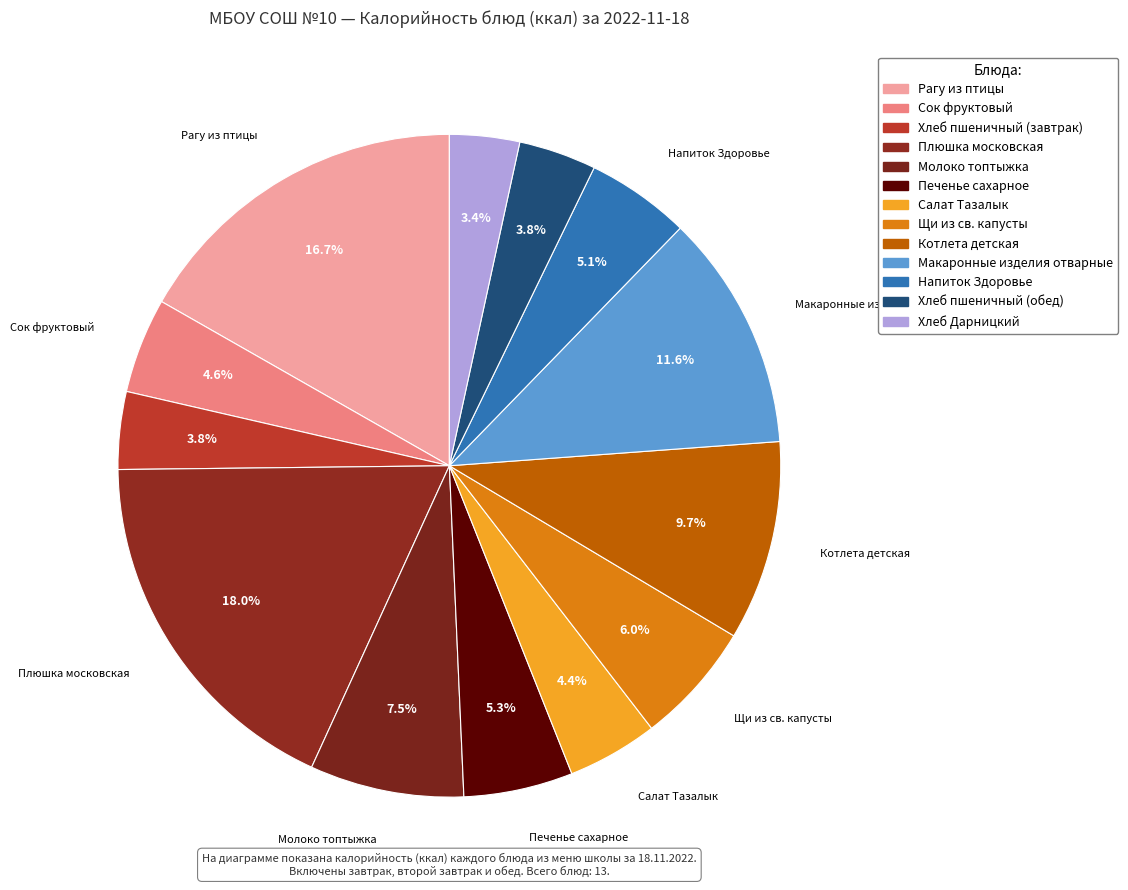

What is the change in value from Молоко топтыжка to Хлеб пшеничный (обед)?

-69.6